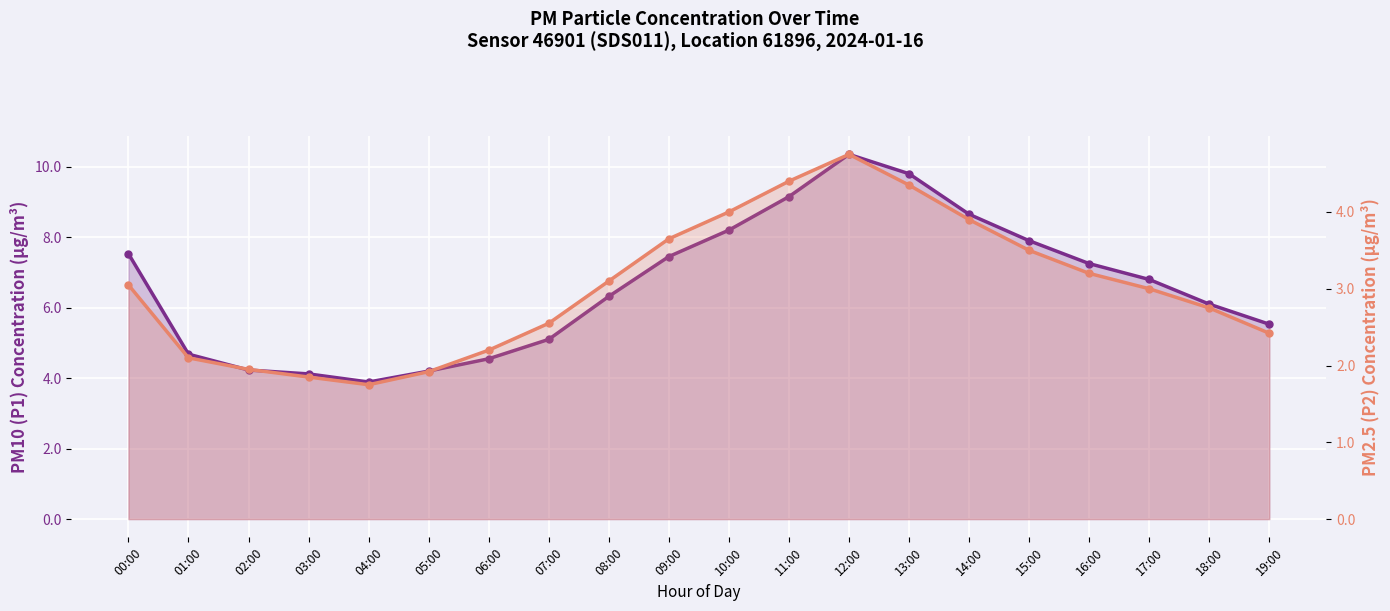

What is the maximum value shown in the chart?

10.3